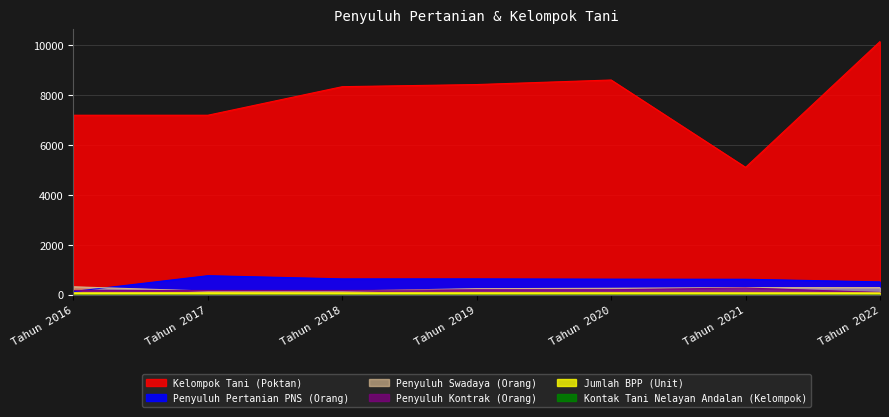

True or false: Kelompok Tani (Poktan) and Penyuluh Swadaya (Orang) cross at least once.

False